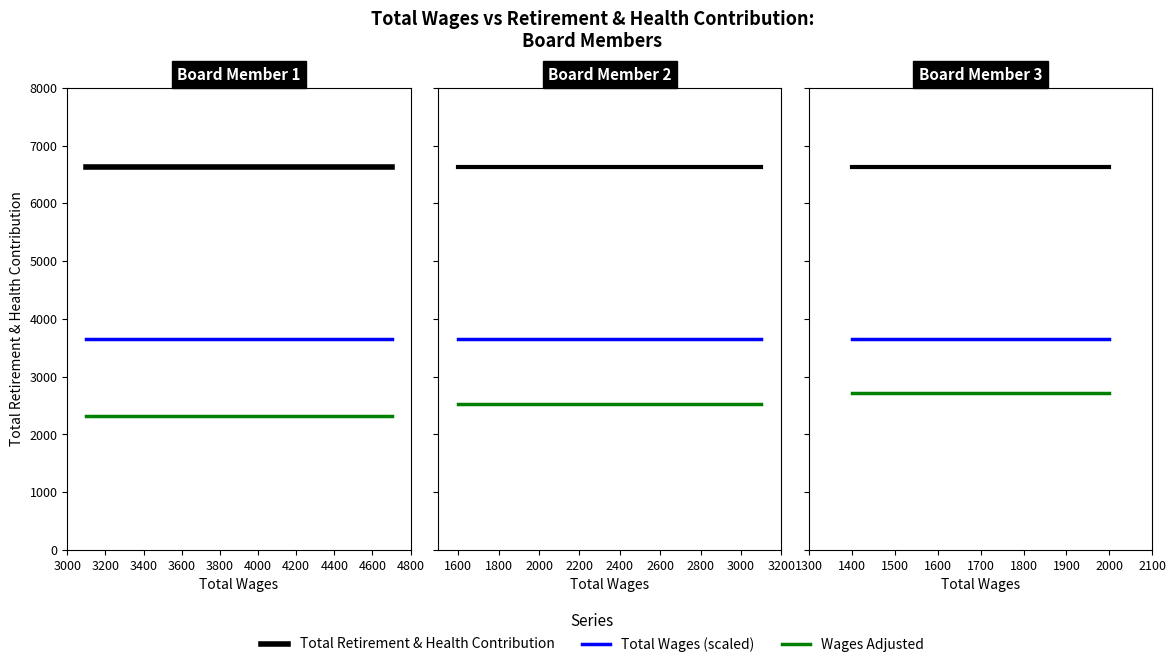

Which series has the largest range (max minus min)?

Total Retirement & Health Contribution